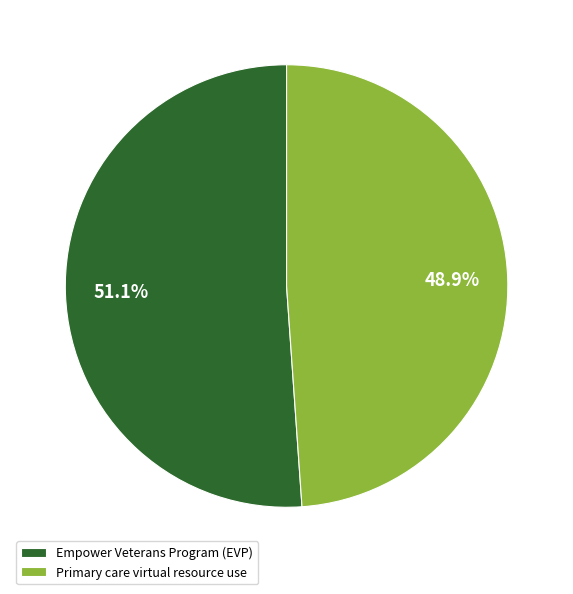

True or false: Primary care virtual resource use accounts for 34% of the total.

False